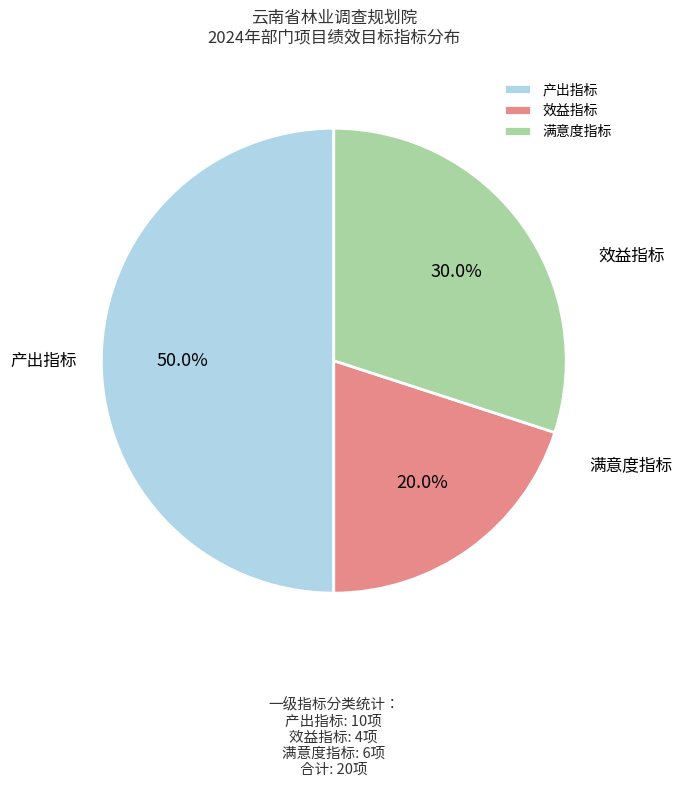

The 满意度指标 slice represents 23% of the pie. True or false?

False